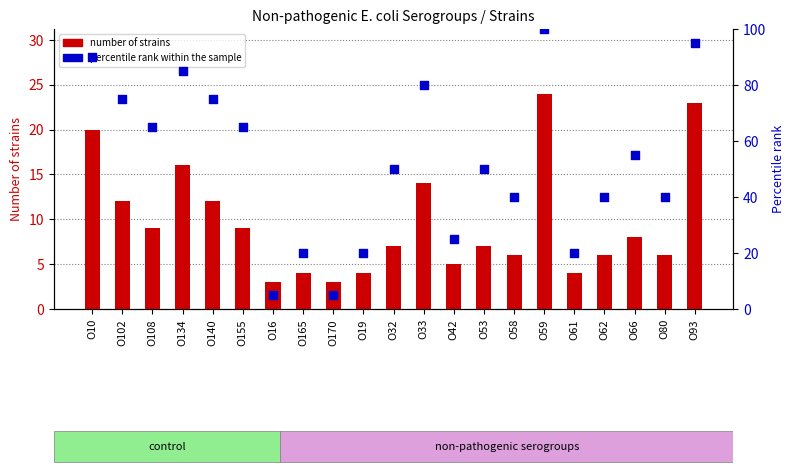

At how many categories does at least one series exceed 51?

10